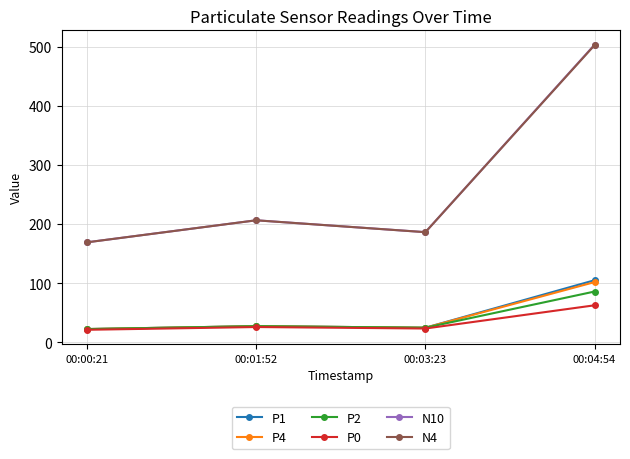

What is the sum of the P4 values at 00:04:54 and 00:01:52?

129.2